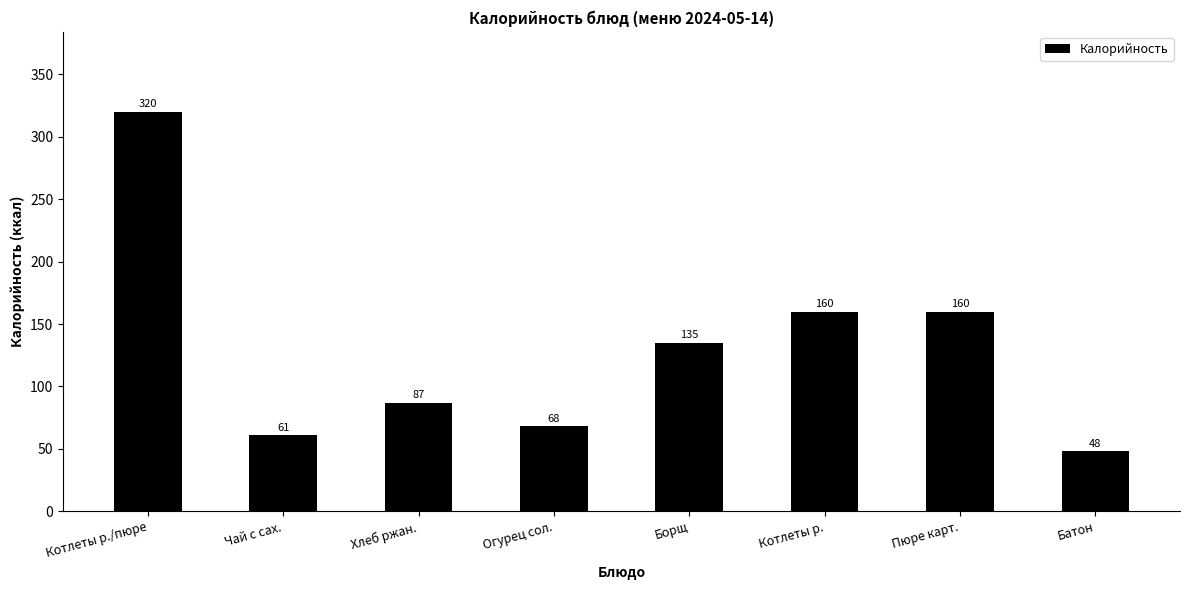

Reading left to right, extract all data points from this chart.

320	61	87	68	135	160	160	48